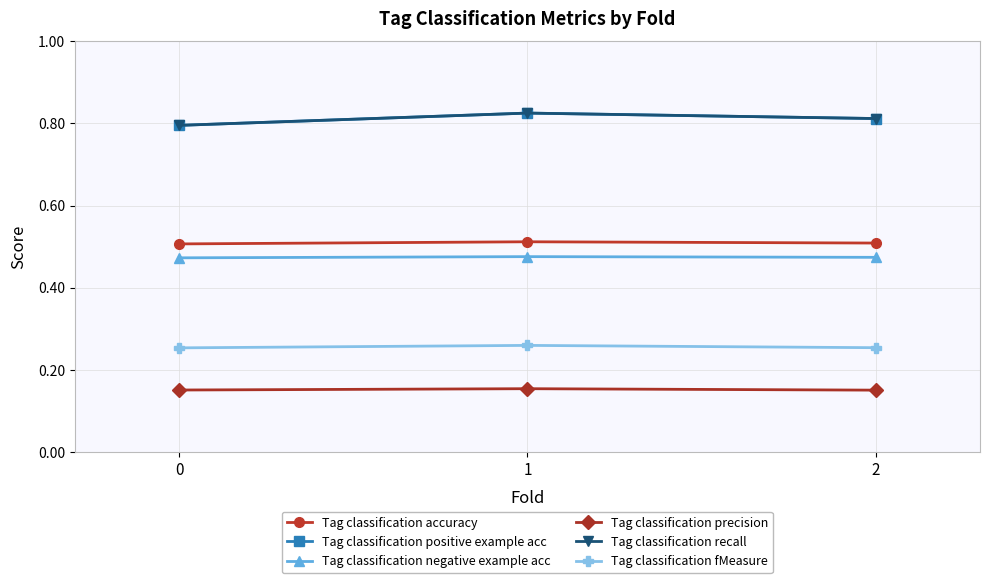

Reading left to right, transcribe all the data shown in this chart.

Tag classification accuracy: 0=0.5	1=0.5	2=0.5
Tag classification positive example acc: 0=0.8	1=0.8	2=0.8
Tag classification negative example acc: 0=0.5	1=0.5	2=0.5
Tag classification precision: 0=0.2	1=0.2	2=0.2
Tag classification recall: 0=0.8	1=0.8	2=0.8
Tag classification fMeasure: 0=0.3	1=0.3	2=0.3